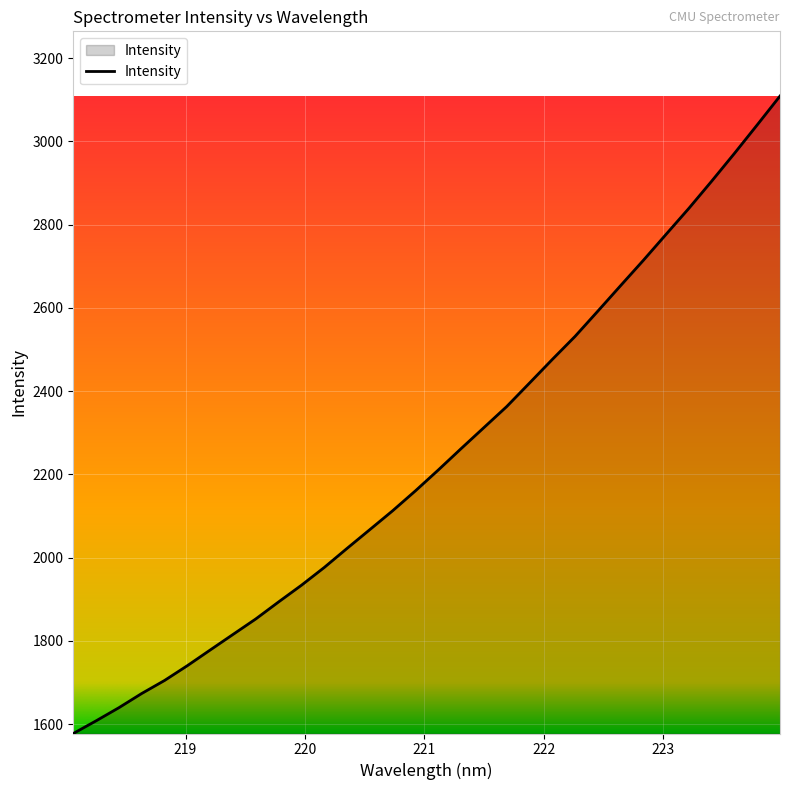

Reading left to right, transcribe all the data shown in this chart.

1577.2	1607.7	1639.3	1673.4	1704.7	1740.3	1777.9	1815.3	1852.6	1893.5	1933.5	1976.2	2022.0	2067.2	2112.5	2160.4	2210.3	2261.6	2312.1	2362.6	2419.1	2475.8	2531.3	2591.9	2653.2	2714.1	2776.7	2839.1	2904.4	2971.1	3039.6	3108.8